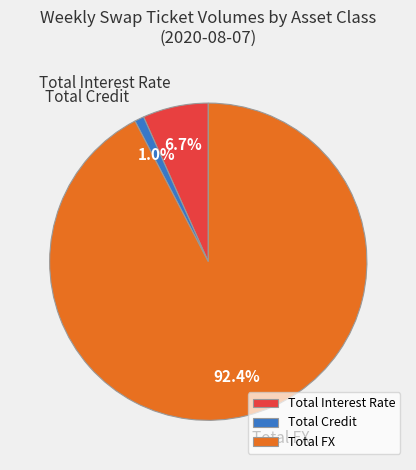

To the nearest percent, what is the average slice percentage?

33%